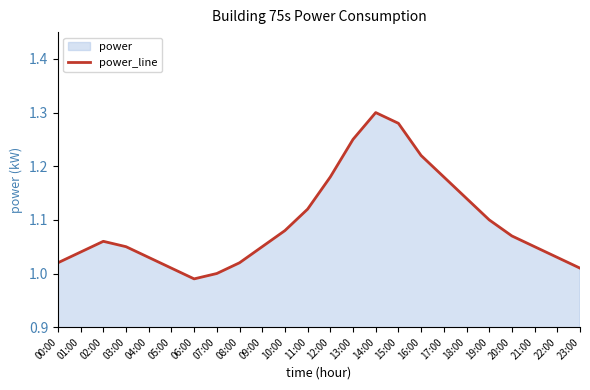

At which label does the data first exceed 1?

00:00